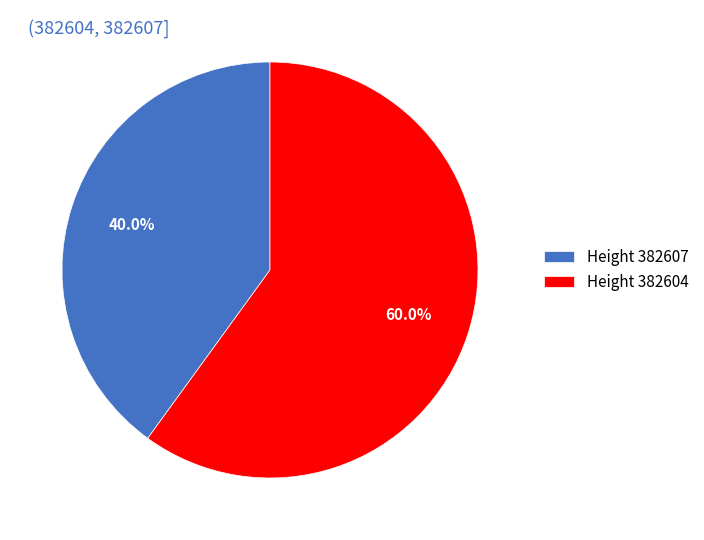

Which category has the biggest portion of the pie?

Height 382604